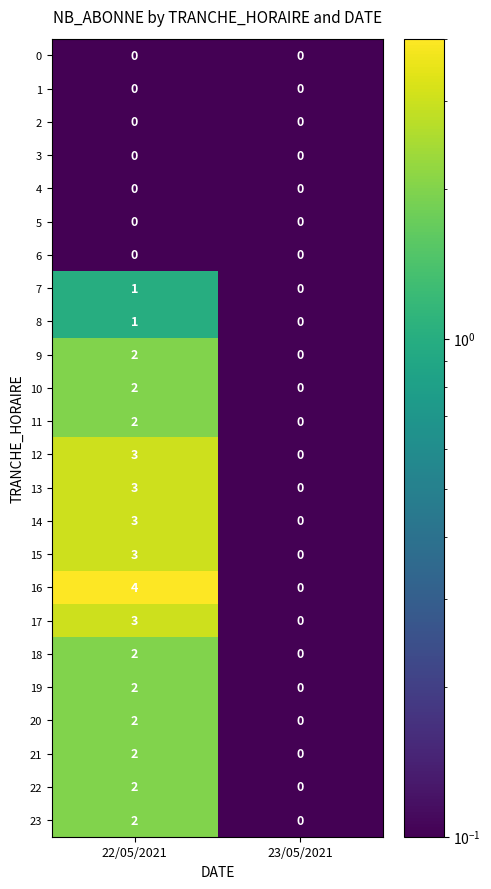

What is the total value across all series at 23/05/2021?

0